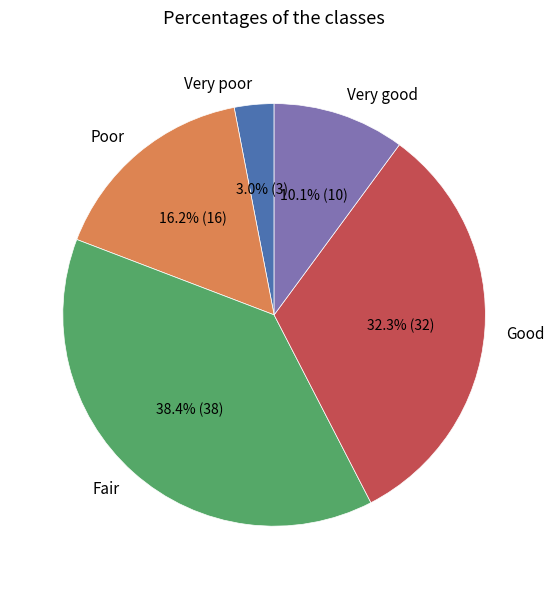

What percentage do Very poor and Very good together represent?

13.1%